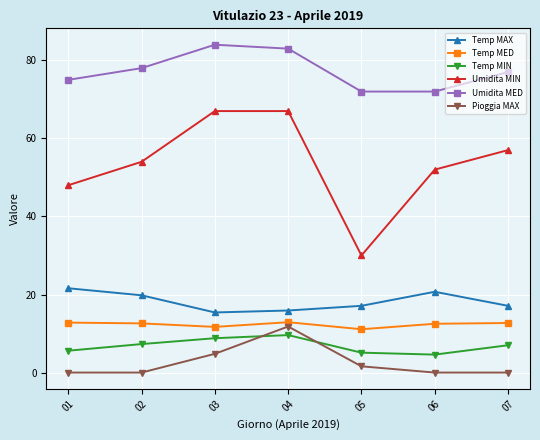

Does the chart have visible grid lines?

Yes